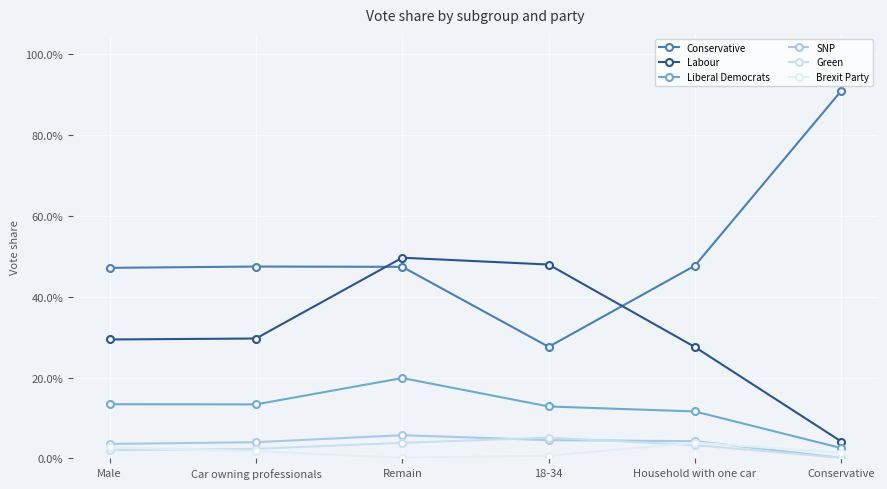

True or false: Brexit Party and Conservative intersect in this chart.

False